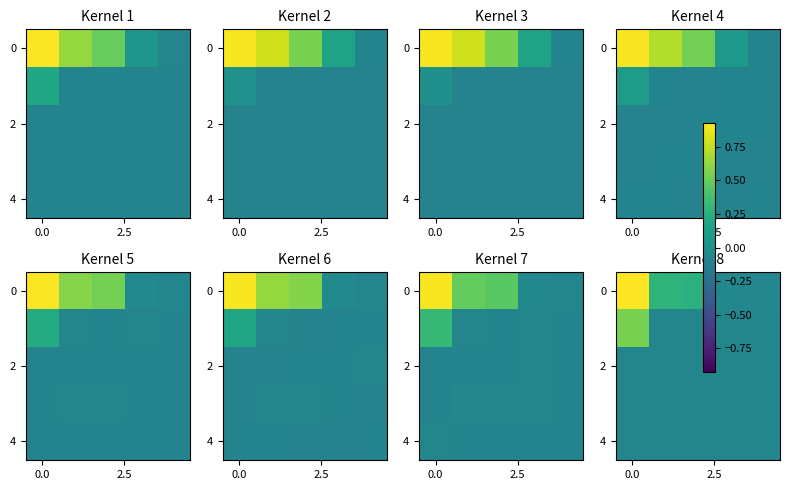

The row_2 series shows -0.1 at 3. True or false?

False